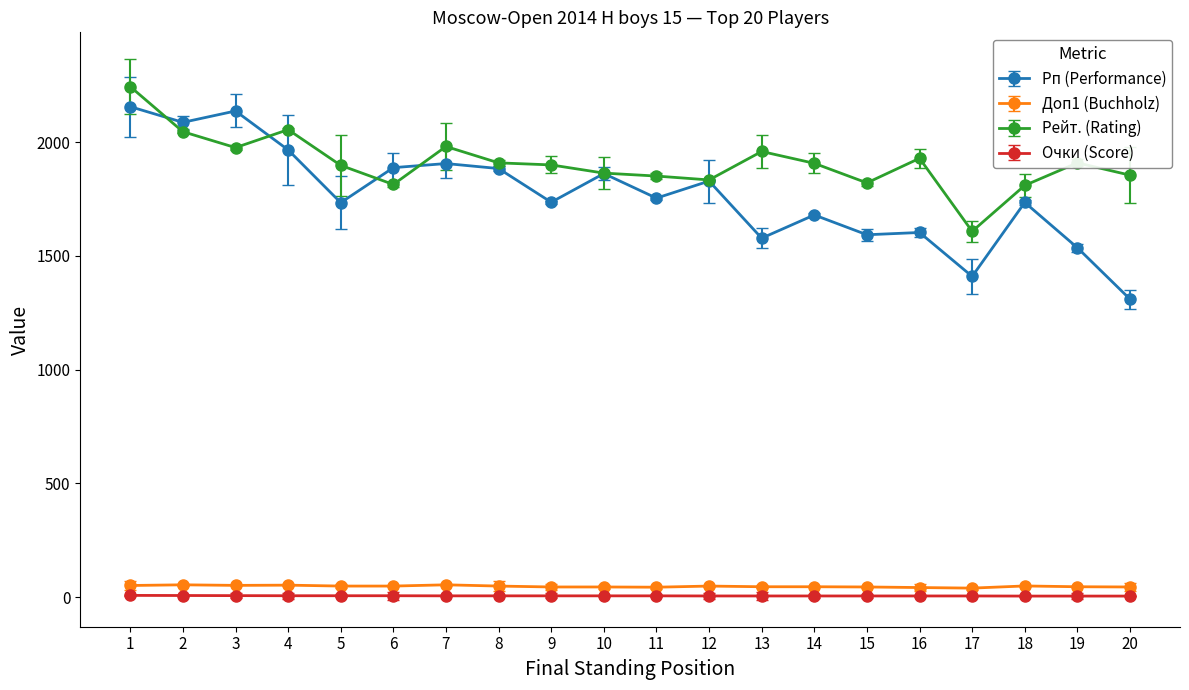

Reading left to right, list all the values displayed in this chart.

Рп (Performance): 1=2156.0	2=2087.0	3=2137.0	4=1966.0	5=1734.0	6=1888.0	7=1906.0	8=1884.0	9=1736.0	10=1862.0	11=1754.0	12=1829.0	13=1578.0	14=1680.0	15=1593.0	16=1603.0	17=1410.0	18=1735.0	19=1536.0	20=1310.0
Доп1 (Buchholz): 1=51.5	2=54.5	3=52.0	4=53.0	5=49.0	6=49.0	7=54.5	8=49.0	9=45.0	10=45.0	11=44.0	12=49.0	13=46.0	14=46.0	15=45.0	16=42.5	17=40.0	18=49.5	19=46.0	20=45.0
Рейт. (Rating): 1=2244.0	2=2046.0	3=1976.0	4=2055.0	5=1898.0	6=1814.0	7=1981.0	8=1909.0	9=1900.0	10=1864.0	11=1851.0	12=1834.0	13=1959.0	14=1907.0	15=1821.0	16=1929.0	17=1608.0	18=1810.0	19=1909.0	20=1855.0
Очки (Score): 1=8.0	2=7.5	3=7.0	4=6.5	5=6.5	6=6.5	7=6.0	8=6.0	9=6.0	10=6.0	11=6.0	12=5.5	13=5.5	14=5.5	15=5.5	16=5.5	17=5.5	18=5.0	19=5.0	20=5.0